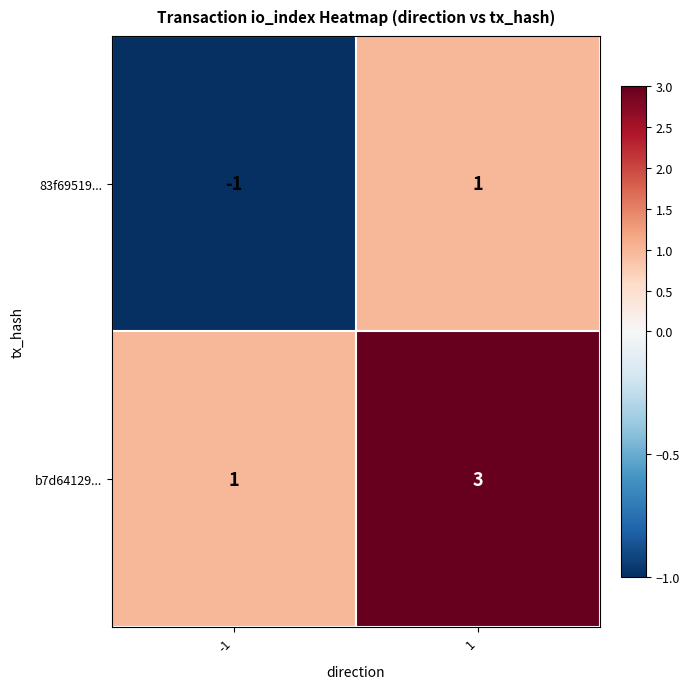

Reading left to right, transcribe all the data shown in this chart.

83f69519...: -1=-1	1=1
b7d64129...: -1=1	1=3